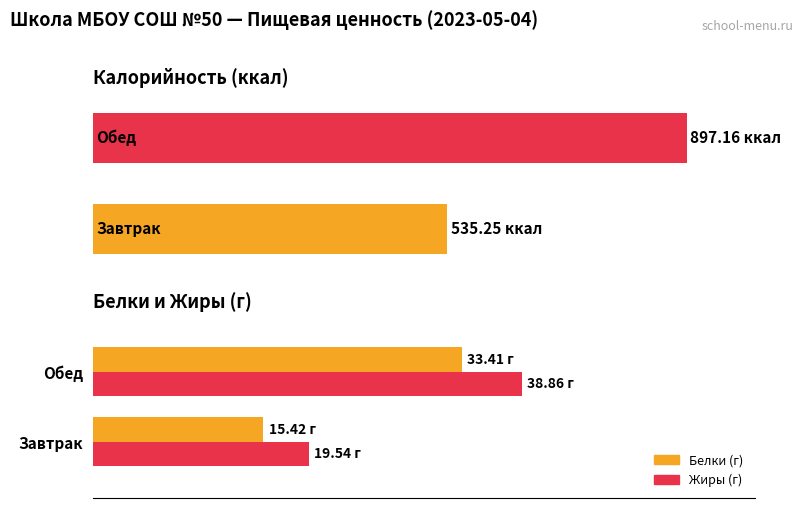

How many data points in Жиры (г) are less than 38?

1